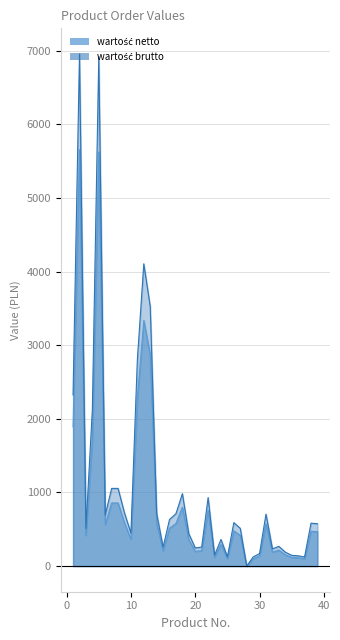

How many values in the wartość brutto series are below 575?

19